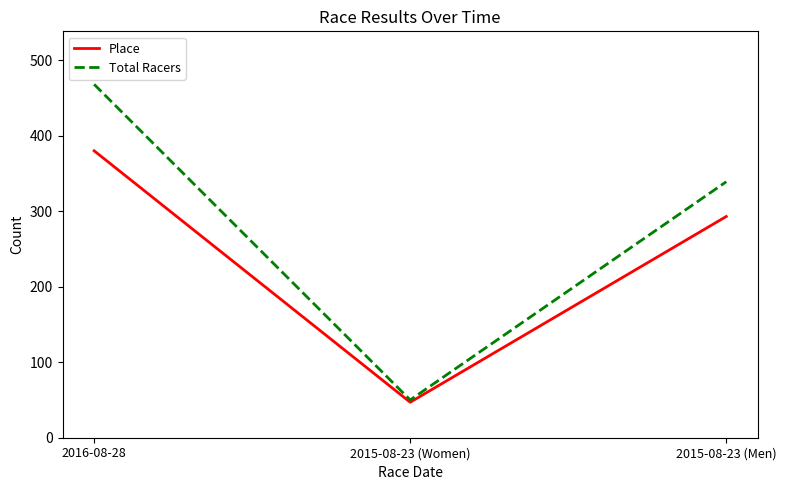

What is the difference between the Place values at 2016-08-28 and 2015-08-23 (Women)?

333